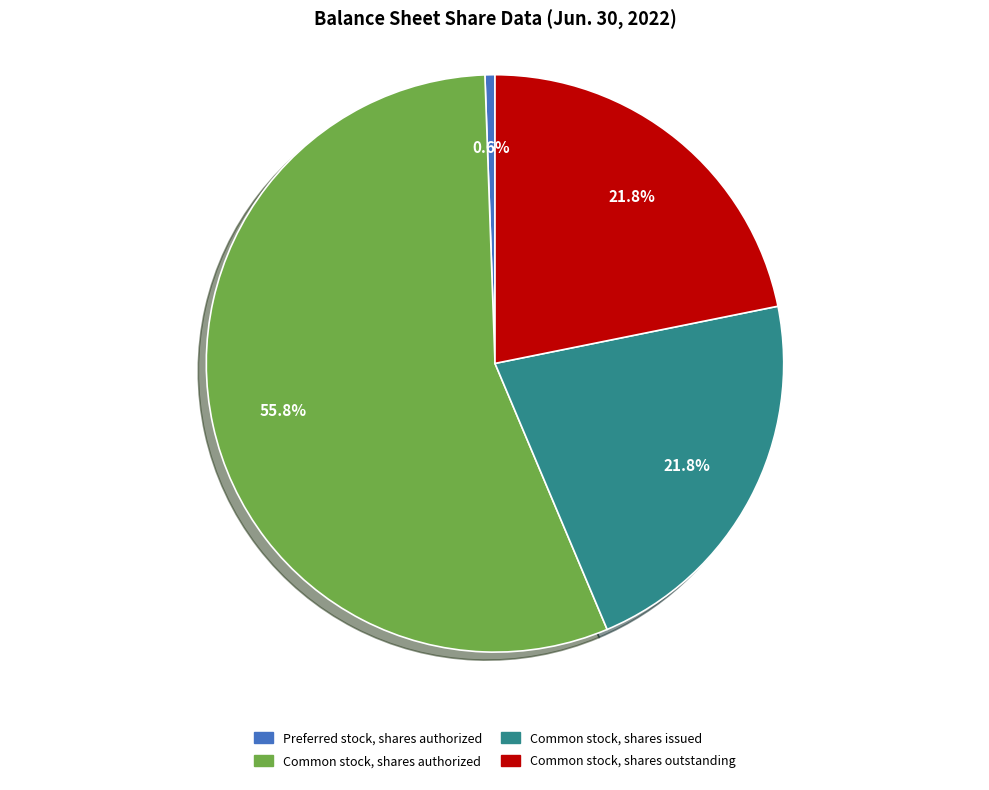

Which has a higher value, Common stock, shares outstanding or Preferred stock, shares authorized?

Common stock, shares outstanding